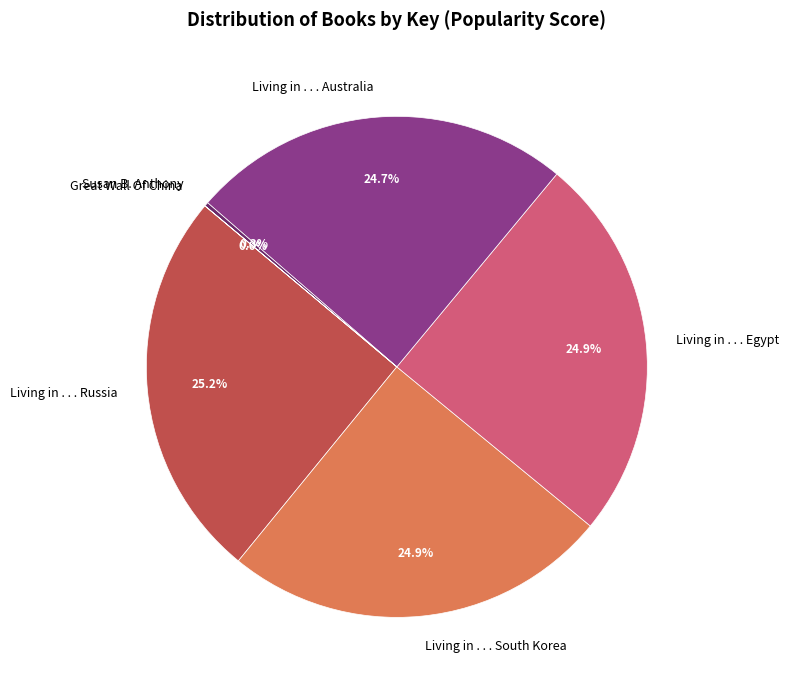

To the nearest percent, what is the average slice percentage?

17%